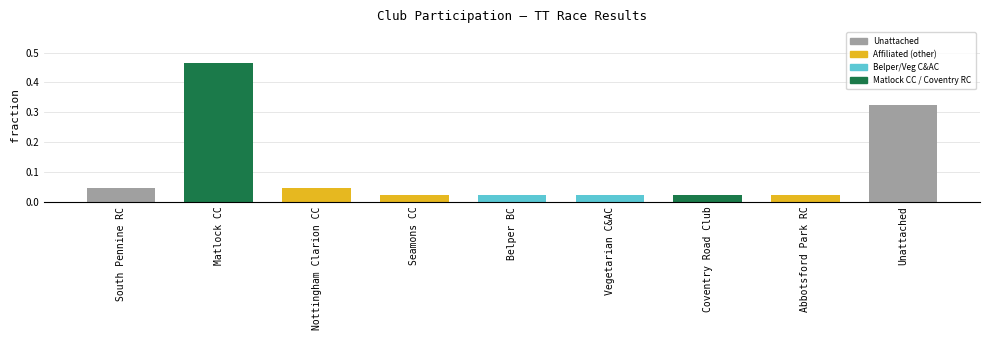

What is the average value?

0.1